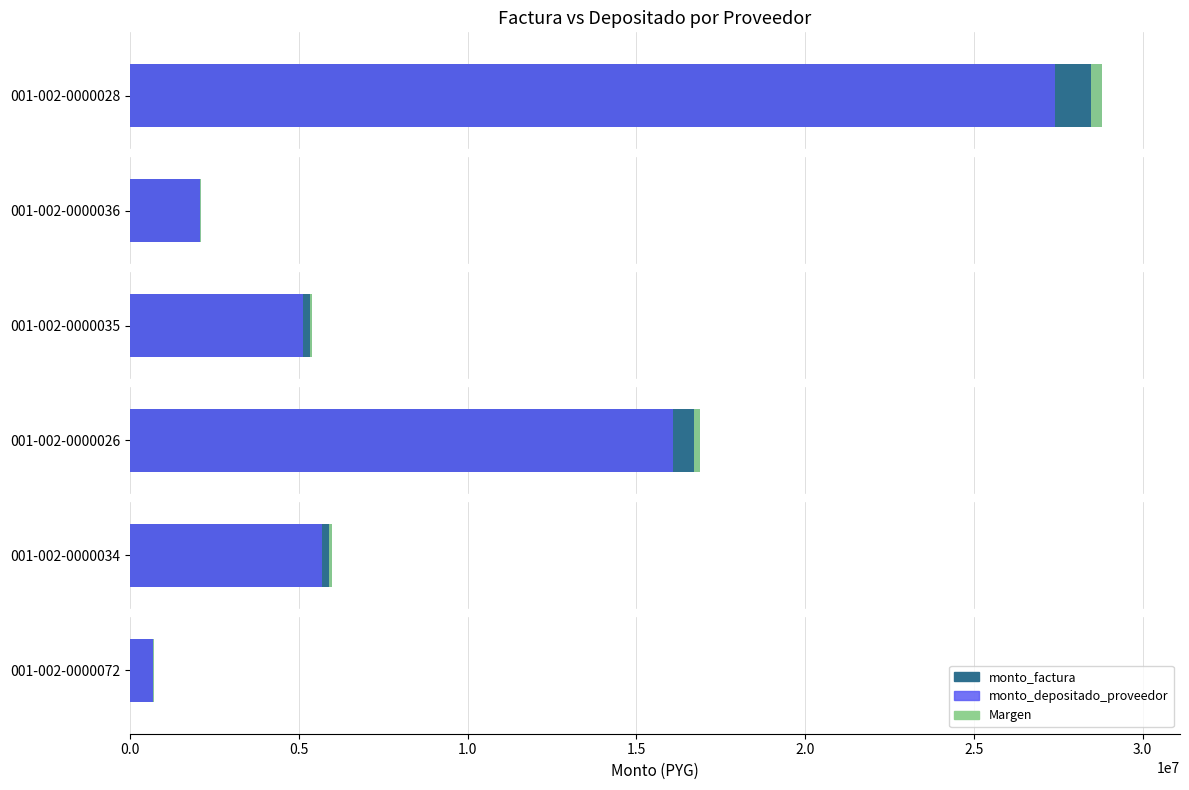

How many values in the monto_factura series are below 5980000?

3